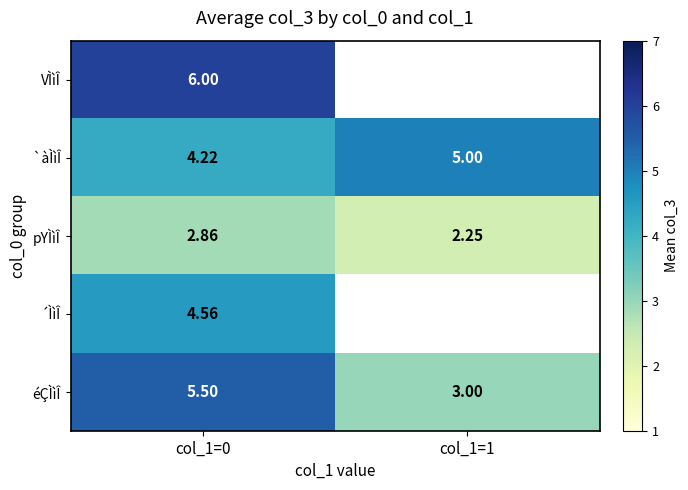

Is the value of pYÌìÎ at col_1=1 greater than the value of éÇÌìÎ at col_1=1?

No